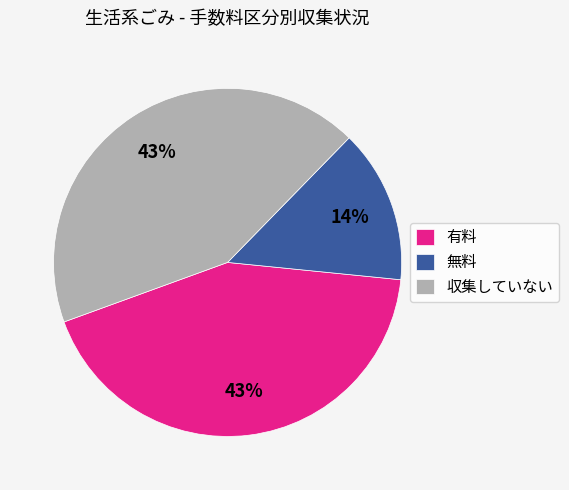

What percentage is the 収集していない slice, to the nearest percent?

43%